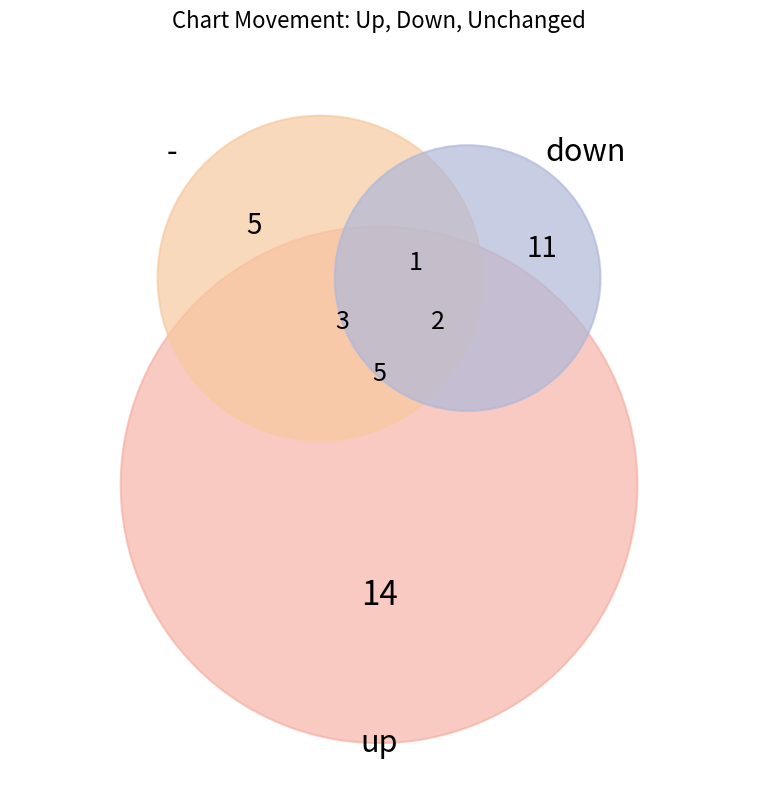

How many segments does this pie chart have?

3